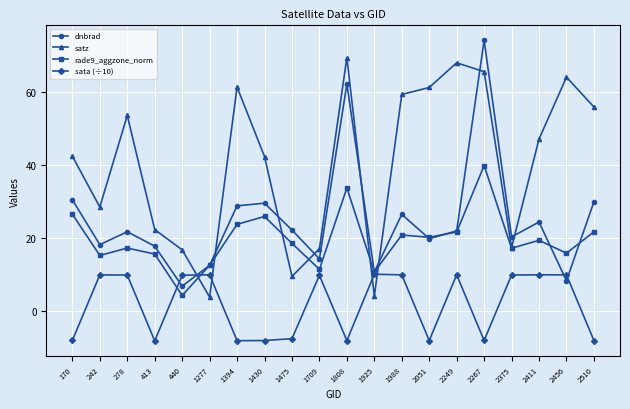

At which category does dnbrad reach its first local peak?

278